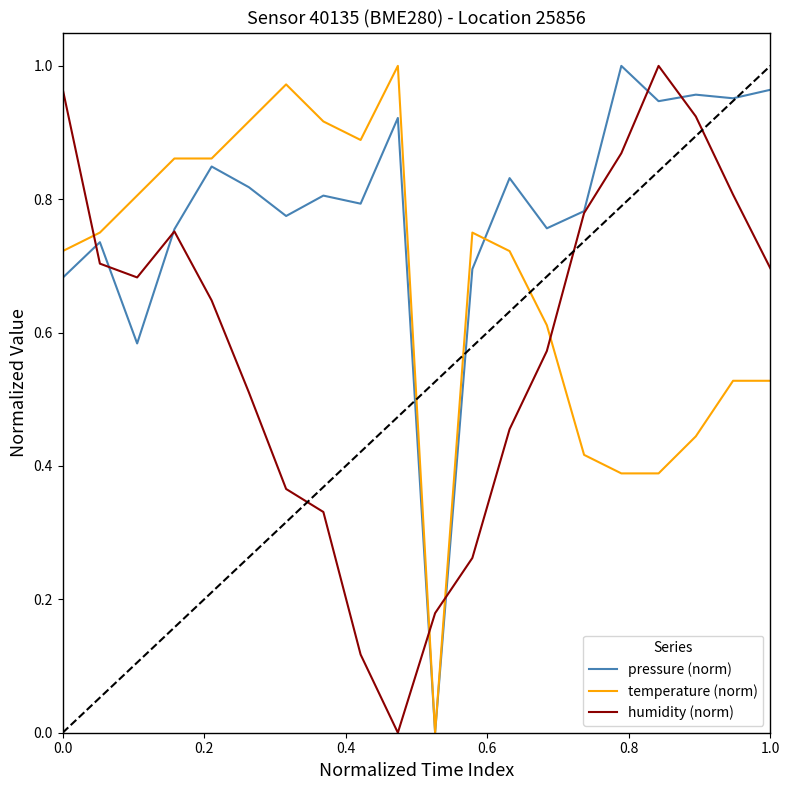

What is the sum of all temperature (norm) values?

13.5